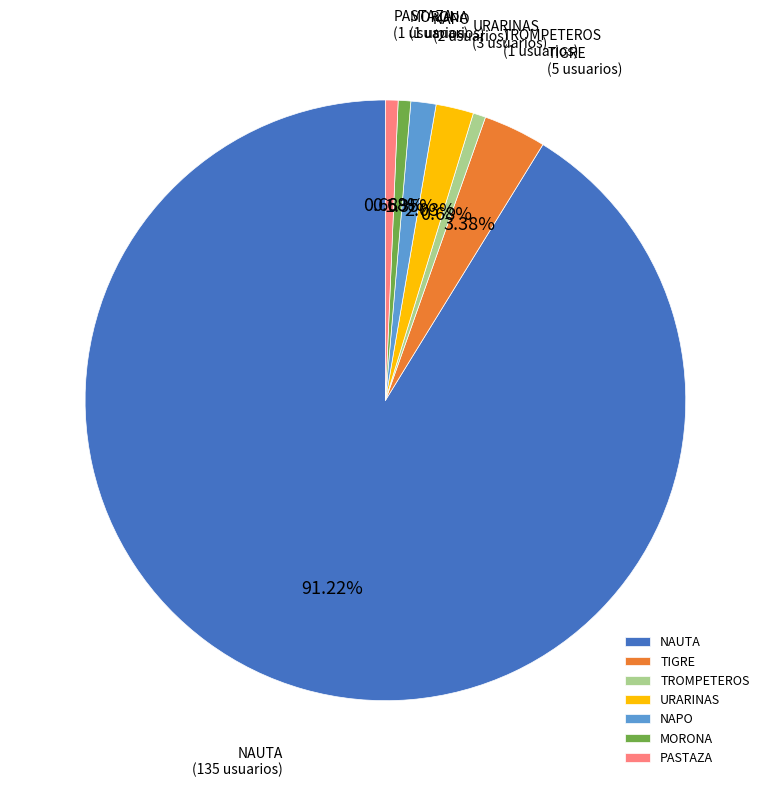

Is the sum of TIGRE and TROMPETEROS greater than half?

No